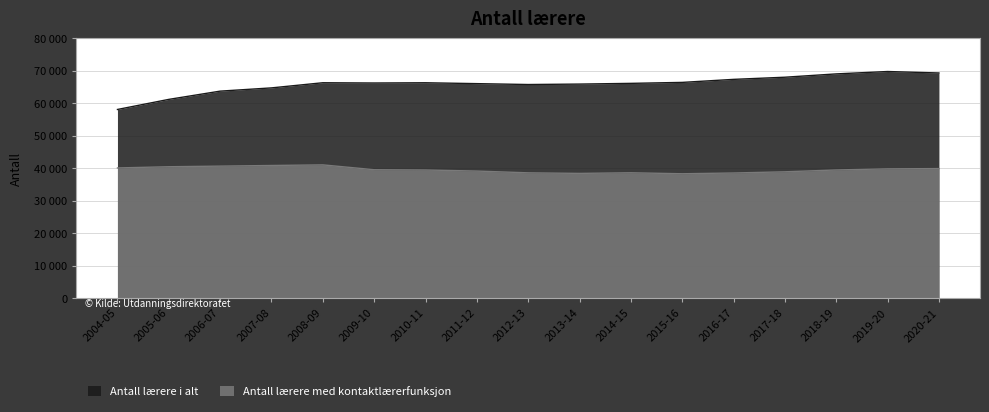

True or false: Antall lærere i alt has more than 2 interior local peaks.

True